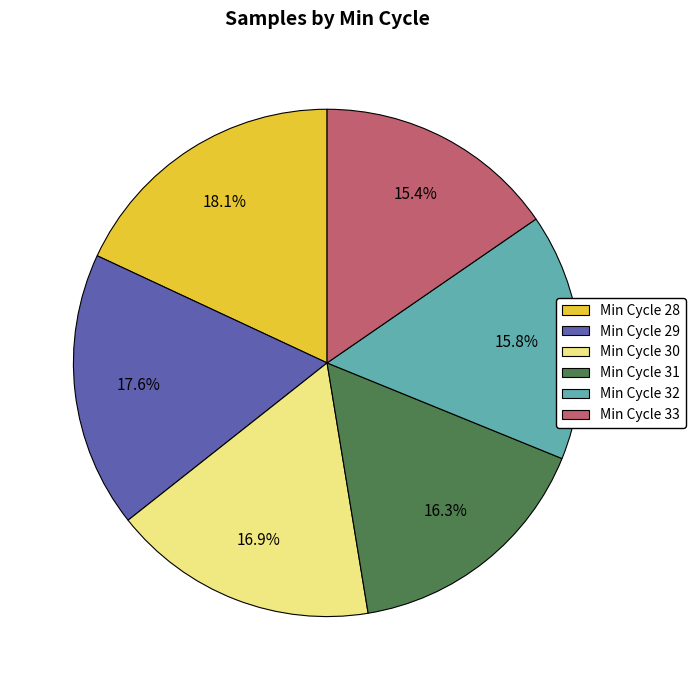

Which has a higher value, Min Cycle 30 or Min Cycle 28?

Min Cycle 28